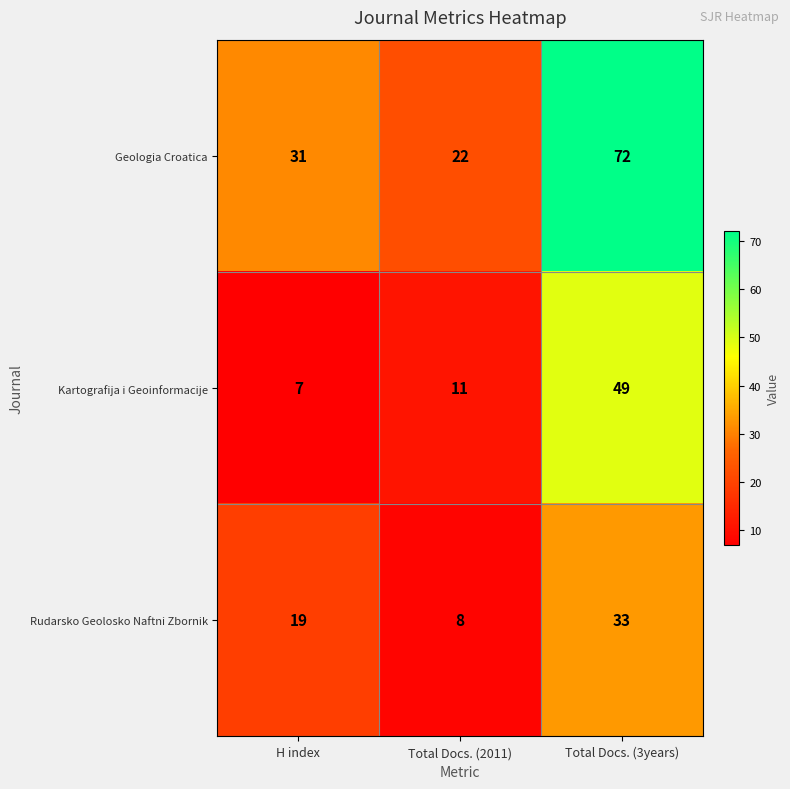

How many categories are shown in the chart?

3